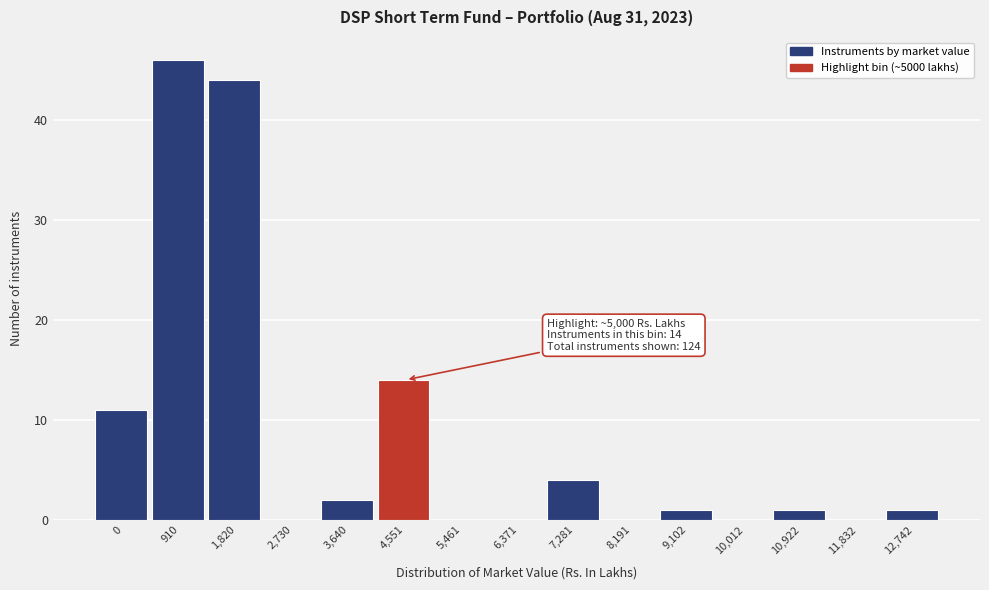

Reading left to right, extract all data points from this chart.

0=11	910=46	1,820=44	2,730=0	3,640=2	4,551=14	5,461=0	6,371=0	7,281=4	8,191=0	9,102=1	10,012=0	10,922=1	11,832=0	12,742=1